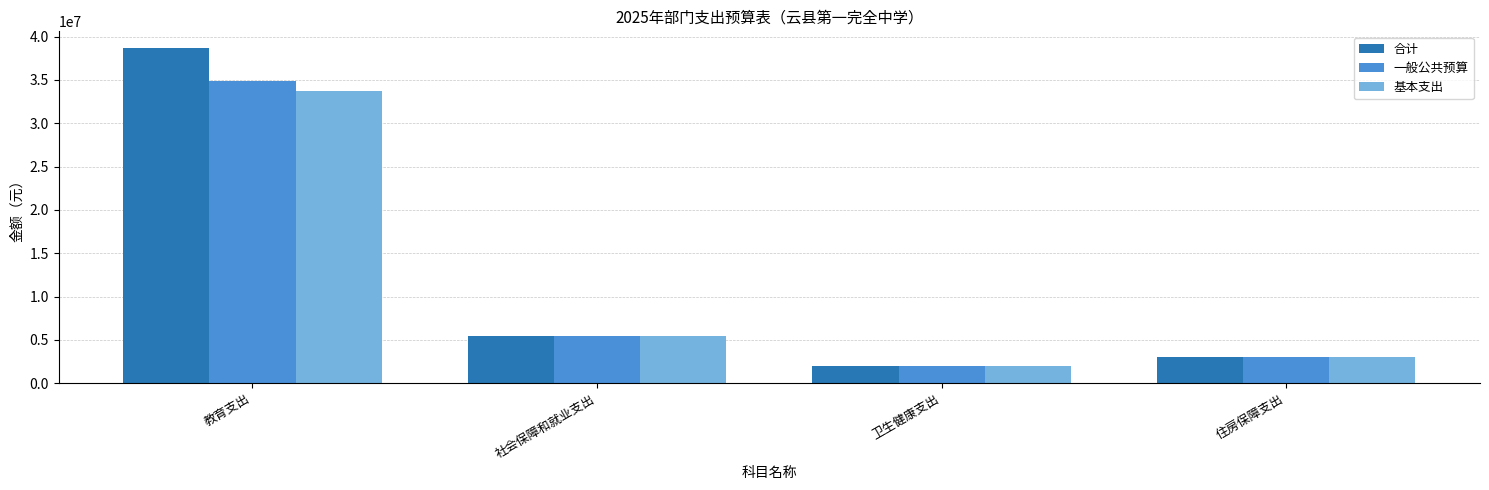

Rank the series by their maximum value, from highest to lowest.

合计, 一般公共预算, 基本支出